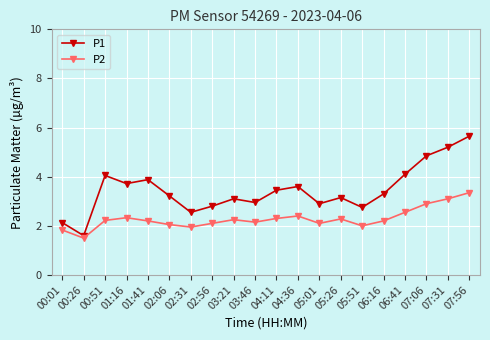

Which series has the largest range (max minus min)?

P1